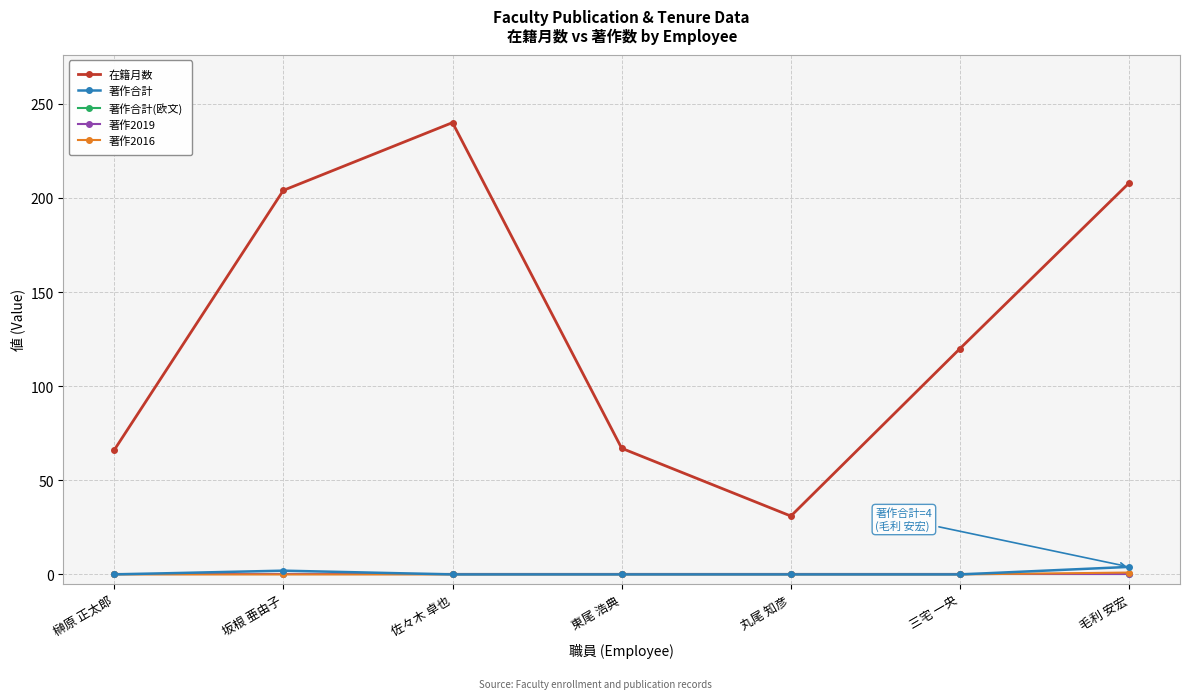

How many data points does each series have?

7